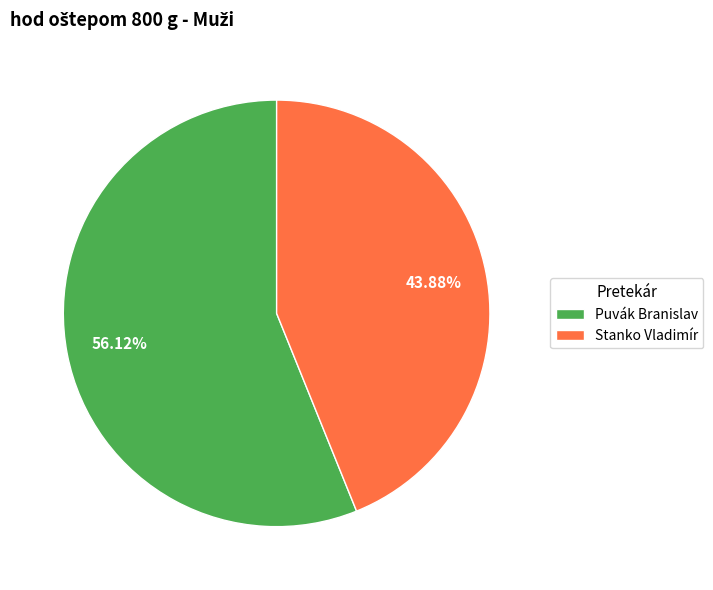

Rank the categories by value from highest to lowest.

Puvák Branislav, Stanko Vladimír